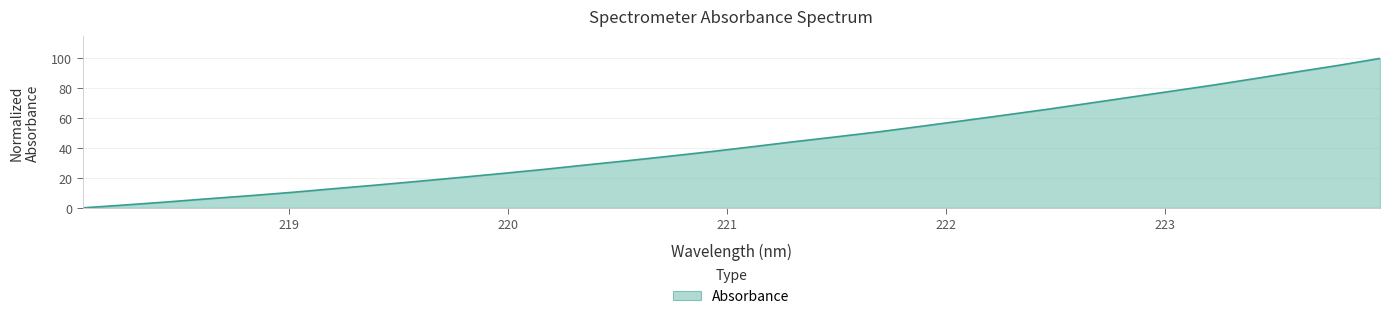

What is the difference between the maximum and minimum values?

100.0